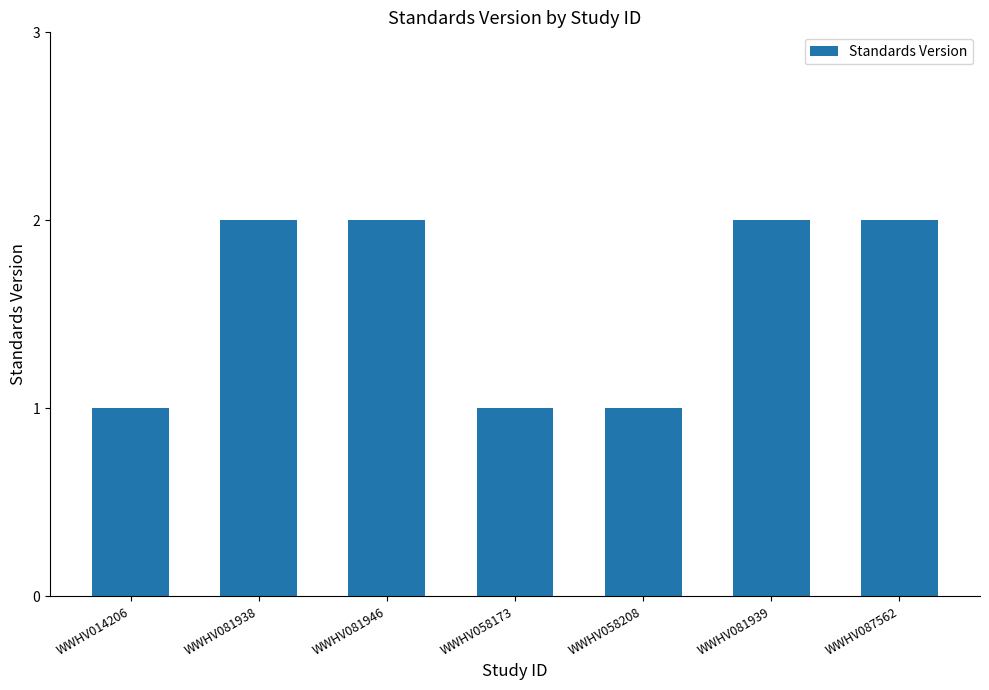

What is the difference between the maximum and minimum values?

1